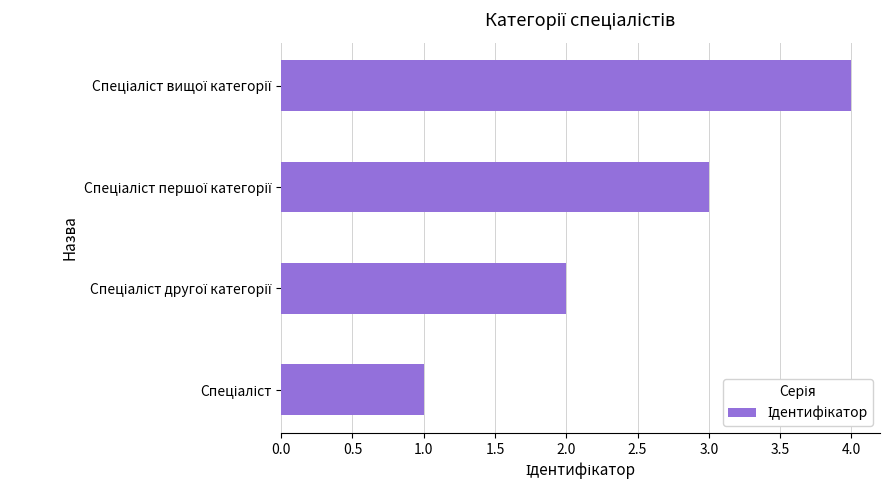

What is the difference between the maximum and minimum values?

3